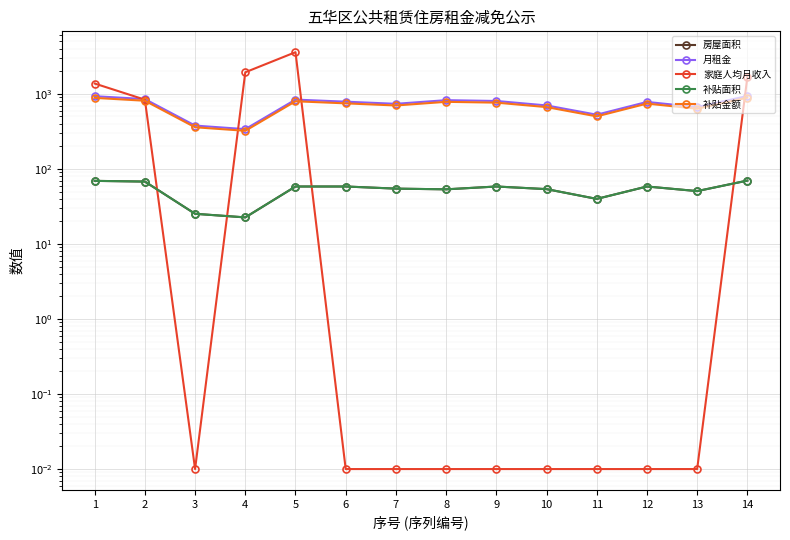

Reading right to left, what are all the values shown in this chart?

房屋面积: 69.9	50.6	58.3	39.9	53.8	58.3	53.5	54.6	58.3	58.3	22.6	25.2	67.8	69.3
月租金: 937.6	666.9	781.1	528.0	701.9	804.4	824.7	737.4	786.9	839.4	339.0	378.0	852.9	931.2
家庭人均月收入: 1669.8	0.0	0.0	0.0	0.0	0.0	0.0	0.0	0.0	3595.5	1940.0	0.0	837.1	1374.0
补贴面积: 69.9	50.6	58.3	39.9	53.8	58.3	53.5	54.6	58.3	58.3	22.6	25.2	67.8	69.3
补贴金额: 890.7	633.6	742.0	501.6	666.8	764.2	783.5	700.5	747.6	797.4	322.0	359.1	810.3	884.6